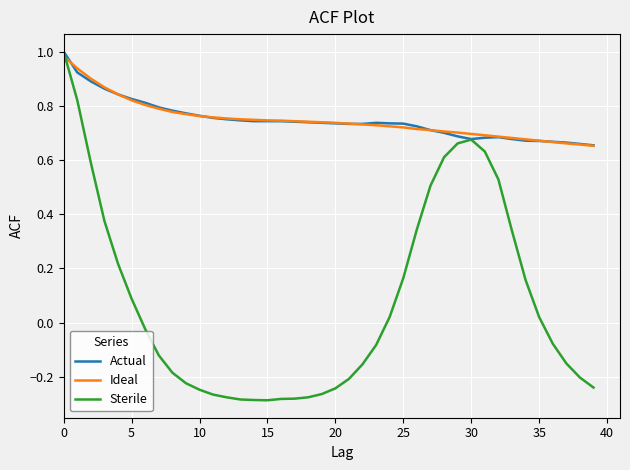

Which series has the largest range (max minus min)?

Sterile